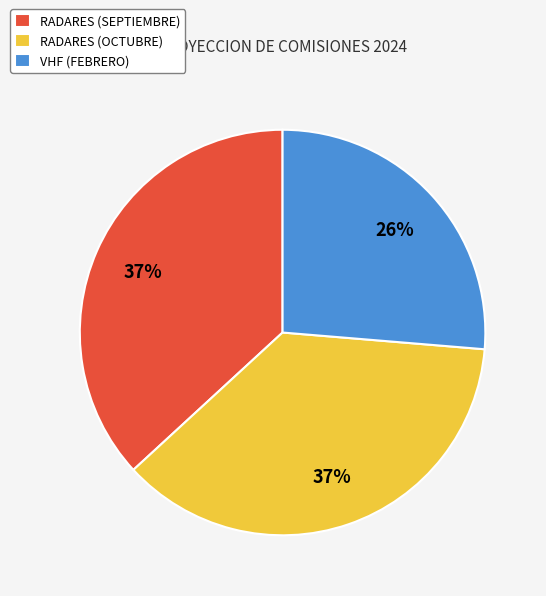

True or false: VHF (FEBRERO) accounts for 32% of the total.

False